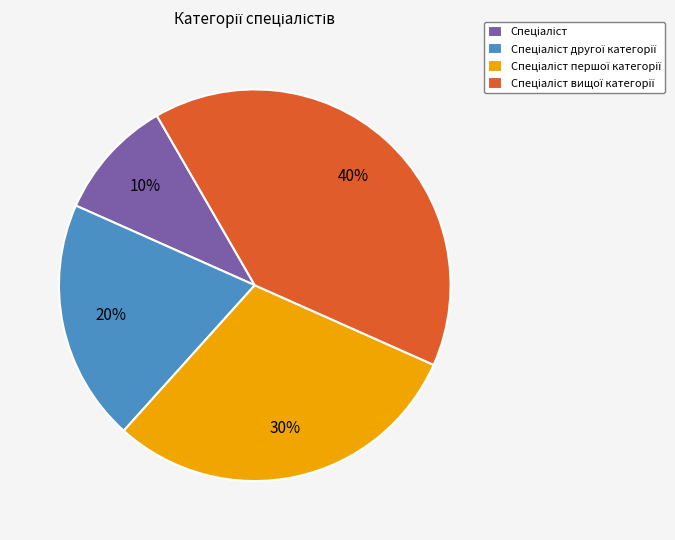

To the nearest percent, what is the average slice percentage?

25%